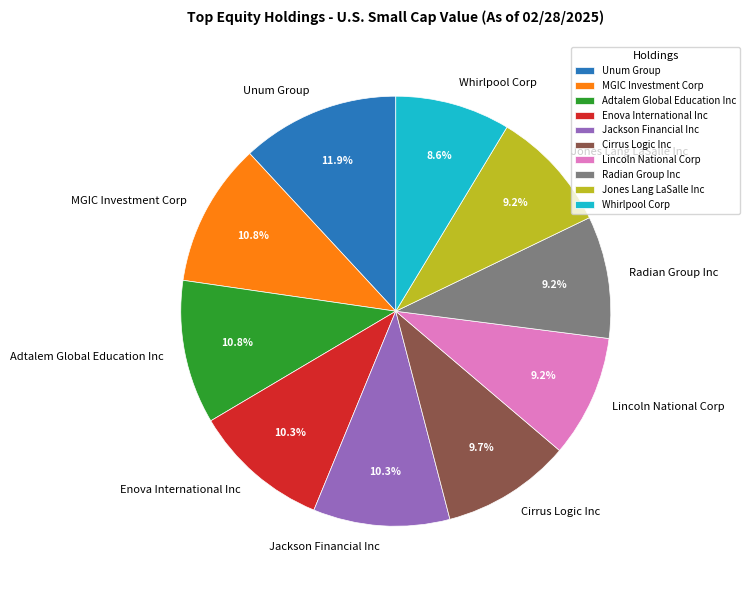

Does Adtalem Global Education Inc represent more than half of the total?

No